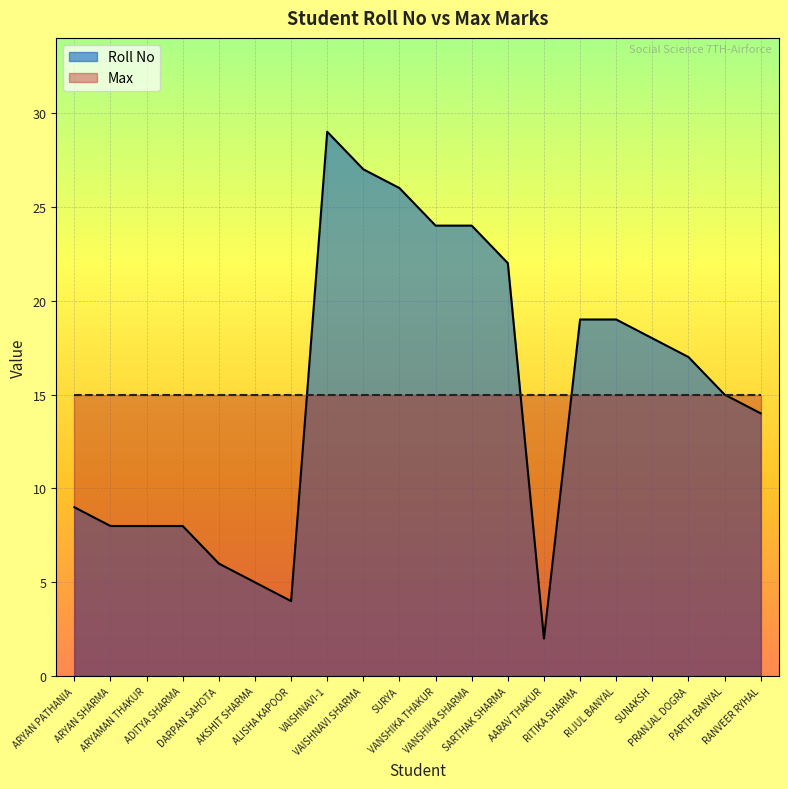

List the labels in order of value, largest first.

VAISHNAVI-1, VAISHNAVI SHARMA, SURYA, VANSHIKA THAKUR, VANSHIKA SHARMA, SARTHAK SHARMA, RITIKA SHARMA, RIJUL BANYAL, SUNAKSH, PRANJAL DOGRA, PARTH BANYAL, RANVEER RYHAL, ARYAN PATHANIA, ARYAN SHARMA, ARYAMAN THAKUR, ADITYA SHARMA, DARPAN SAHOTA, AKSHIT SHARMA, ALISHA KAPOOR, AARAV THAKUR